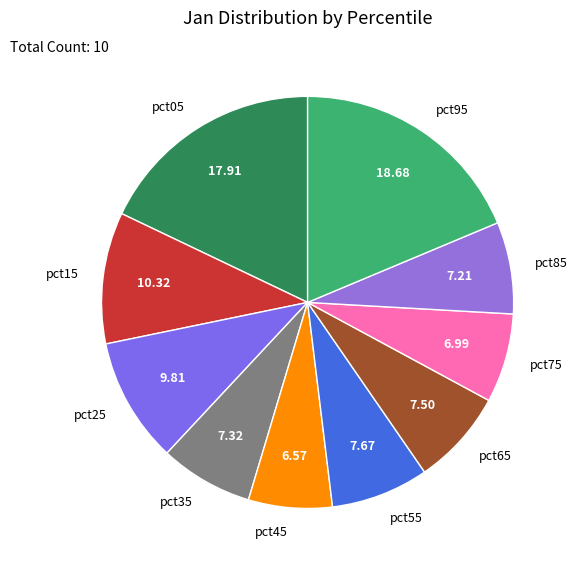

Do pct95 and pct25 together represent more than half of the pie?

No